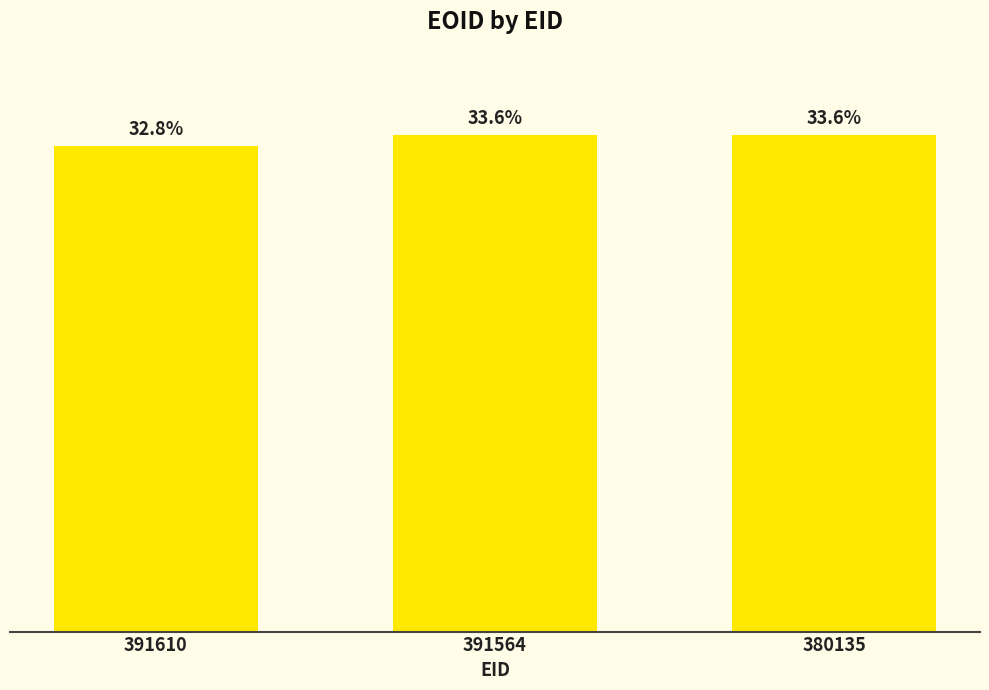

Does the chart contain any negative values?

No